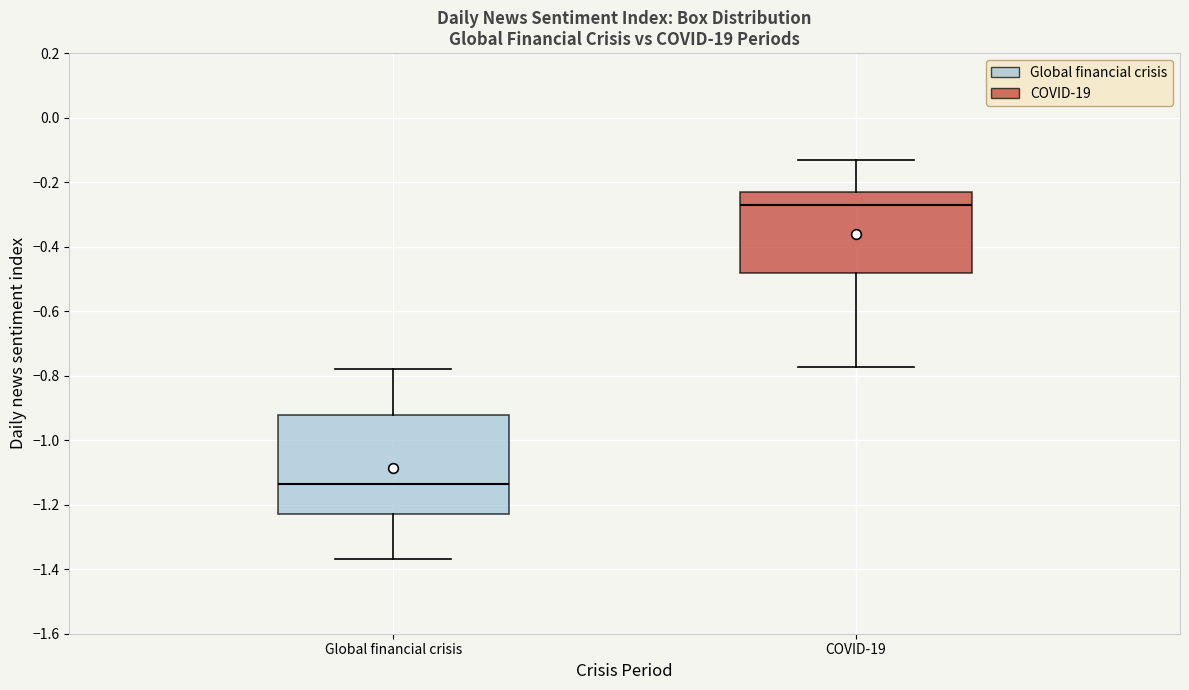

Which box is the tallest, from its lower edge to its upper edge?

Global financial crisis